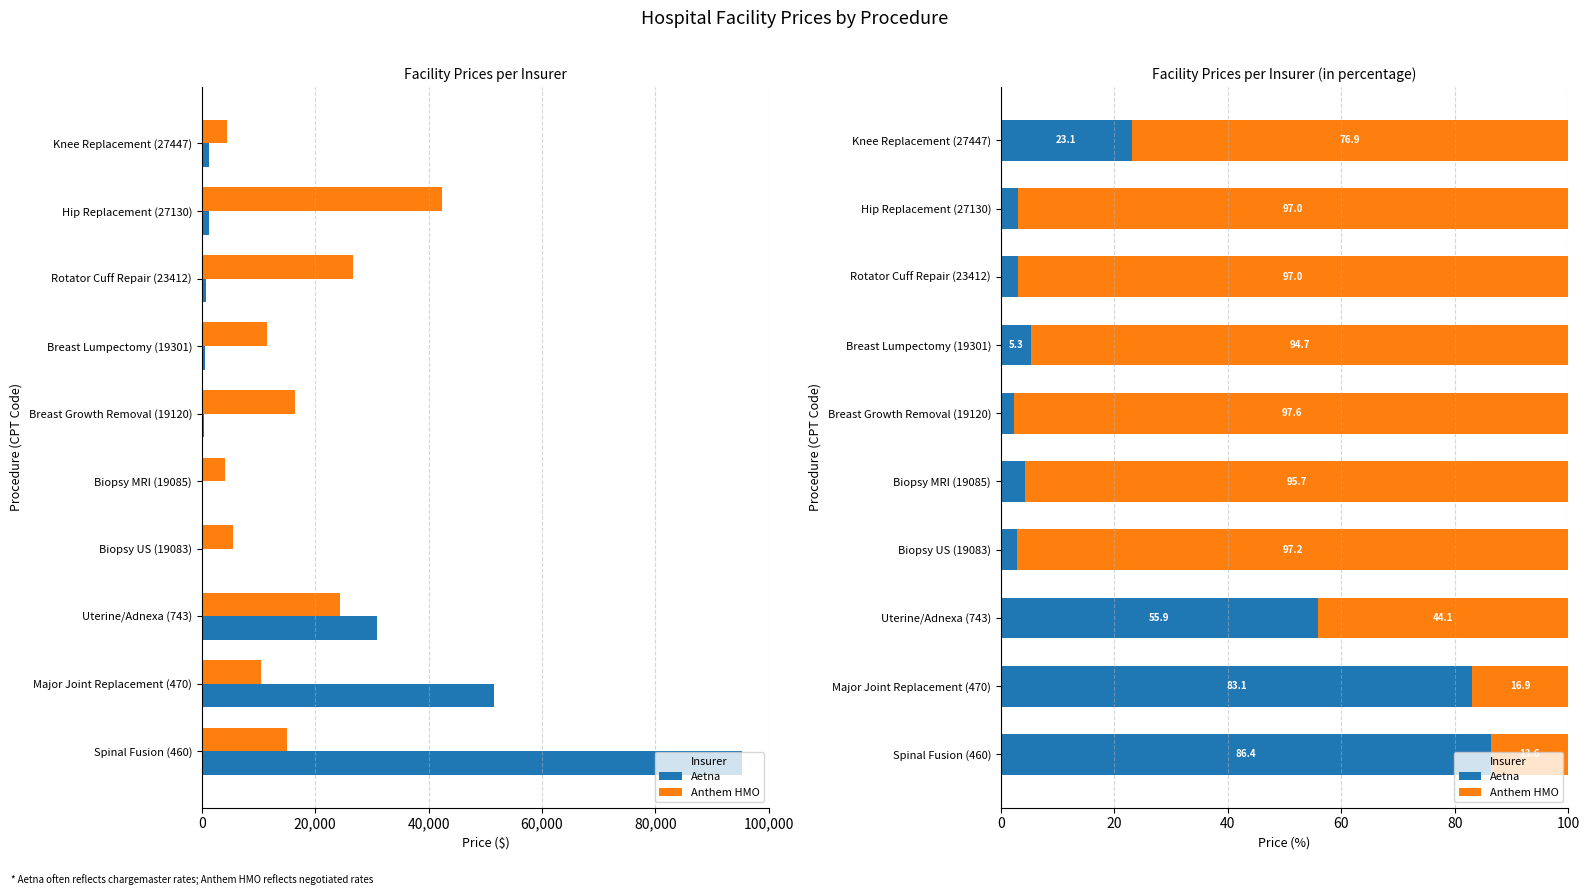

Is the value of Anthem HMO at Hip Replacement (27130) greater than the value of Aetna at Biopsy MRI (19085)?

Yes